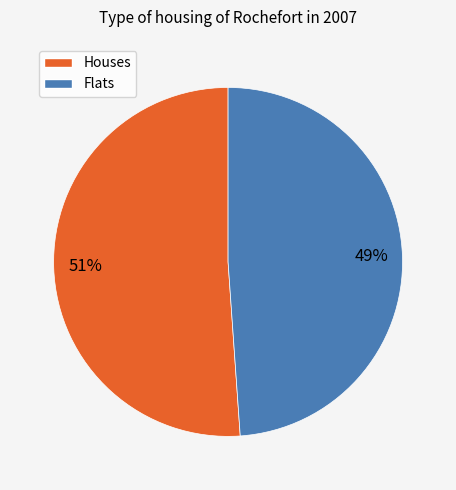

Does Flats represent more than half of the total?

No